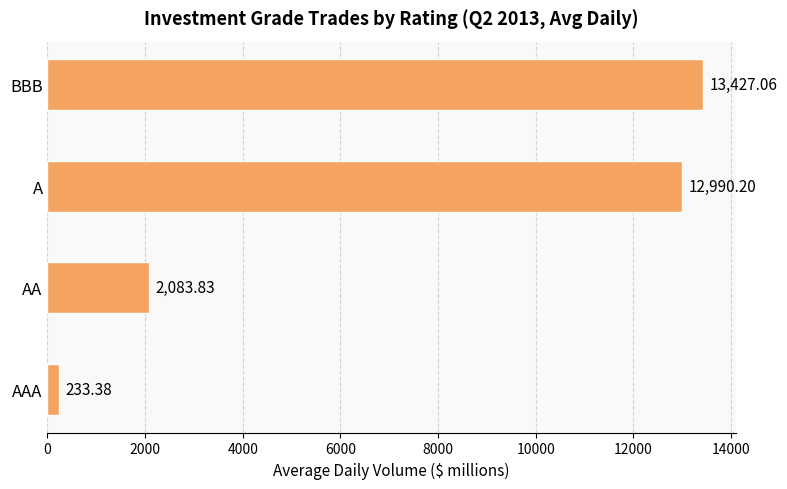

Which label corresponds to the smallest value in the chart?

AAA